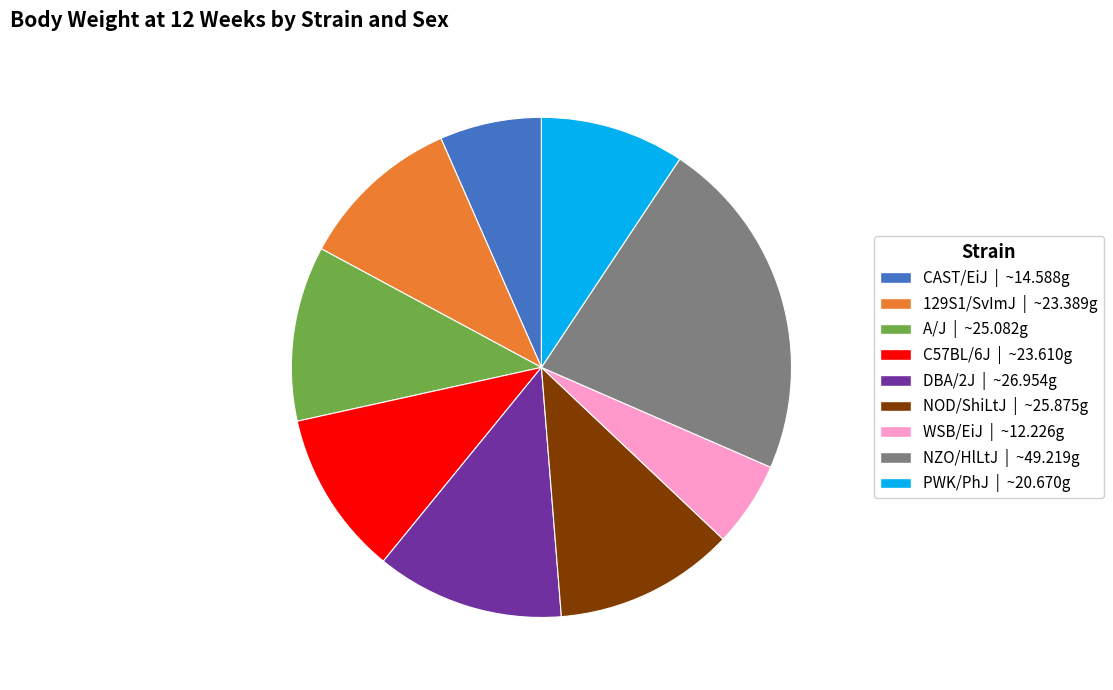

Does any single category account for the majority?

No